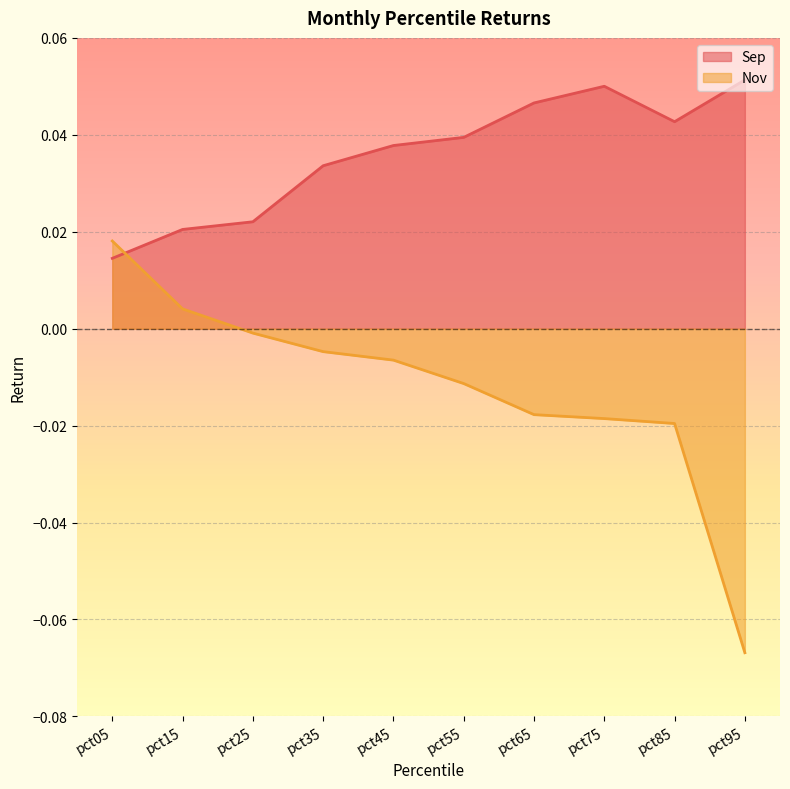

How many lines are shown in the chart?

2